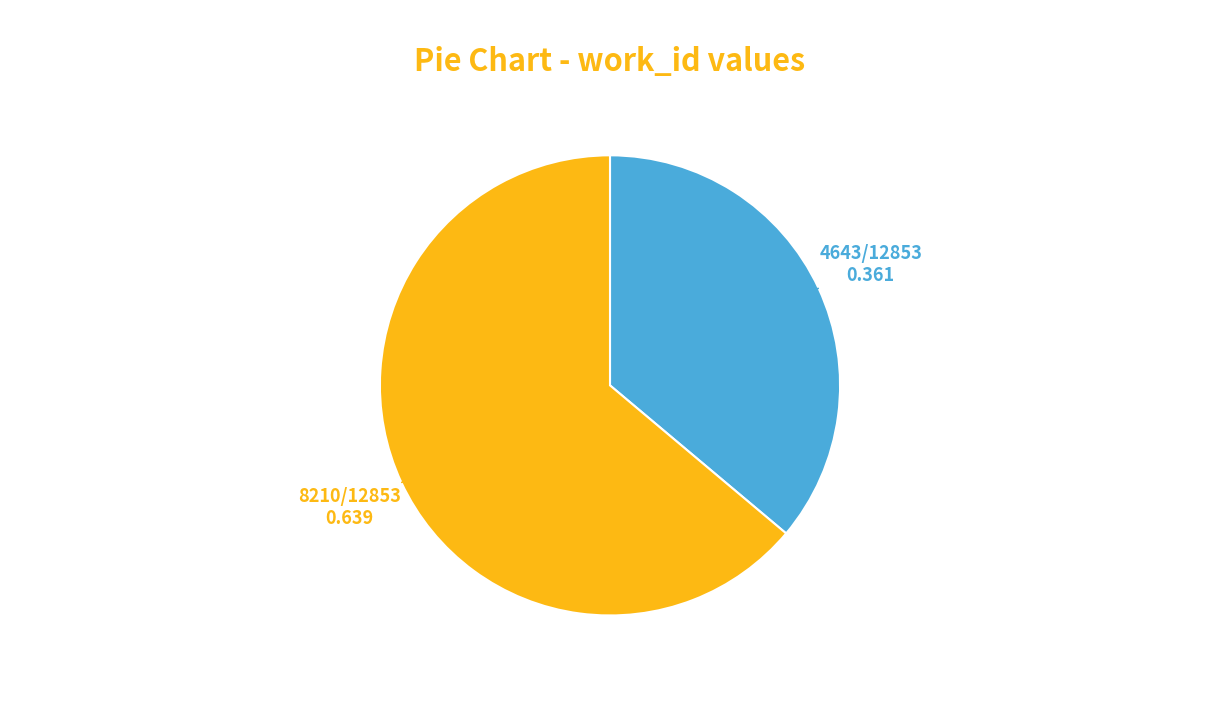

Does any single category account for the majority?

Yes